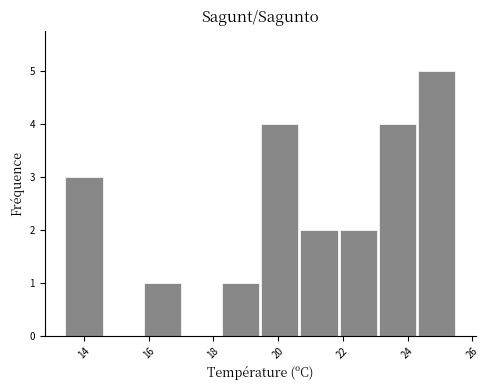

Reading left to right, list every bar in this chart as the range it spans on the x-axis followed by its height. Neither the bar edges nor the heights are printed on the chart, so give them approximately, as read against the axes.

13.4 to 14.6: 3
14.6 to 15.8: 0
15.8 to 17.0: 1
17.0 to 18.2: 0
18.2 to 19.4: 1
19.4 to 20.6: 4
20.6 to 21.8: 2
21.8 to 23.0: 2
23.0 to 24.2: 4
24.2 to 25.6: 5